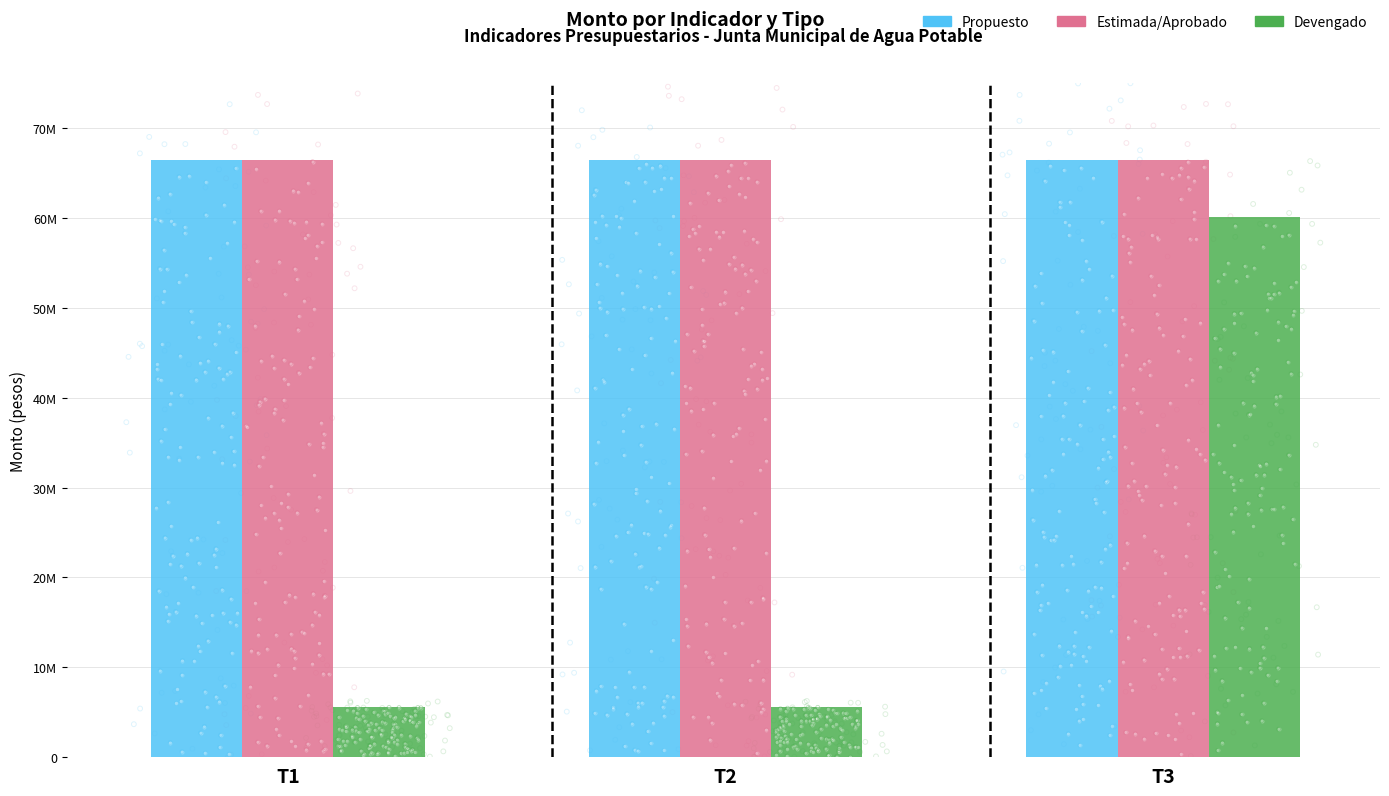

Which series has the largest total across all categories?

Propuesto